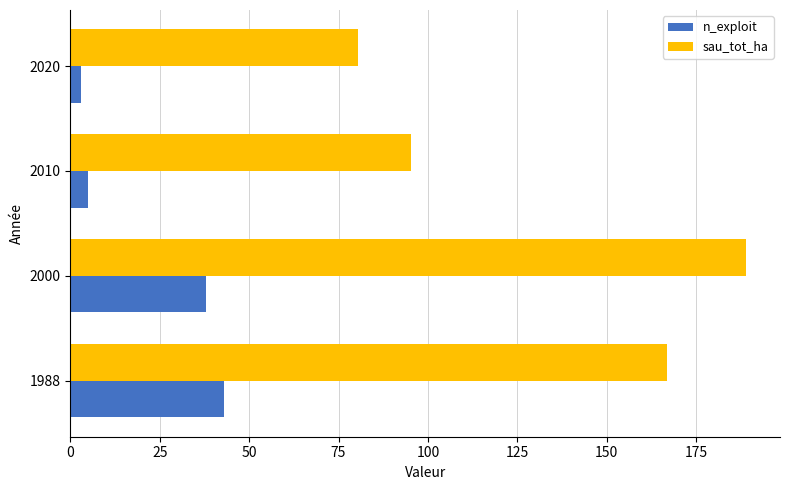

The value of sau_tot_ha at 2000 is 189.0. True or false?

True